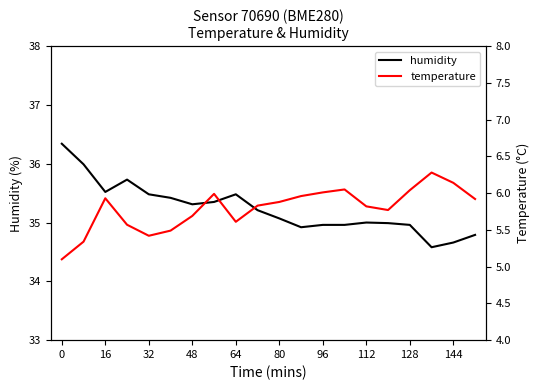

True or false: humidity and temperature intersect in this chart.

False